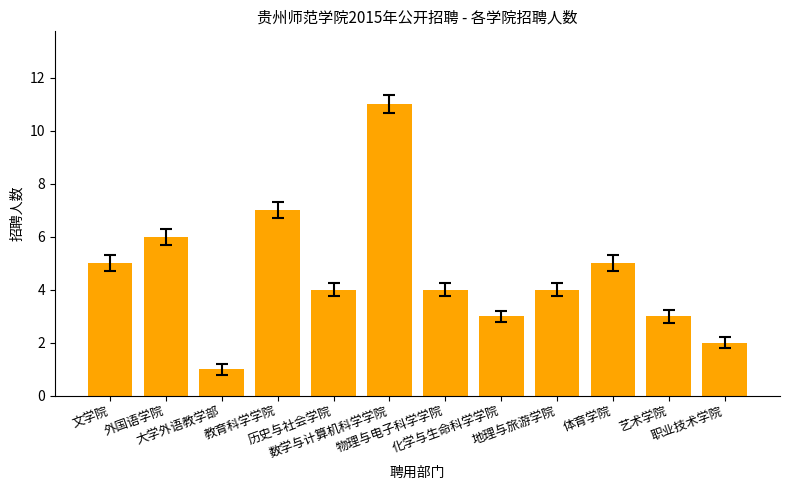

Is it true that the value at 数学与计算机科学学院 is 11?

True